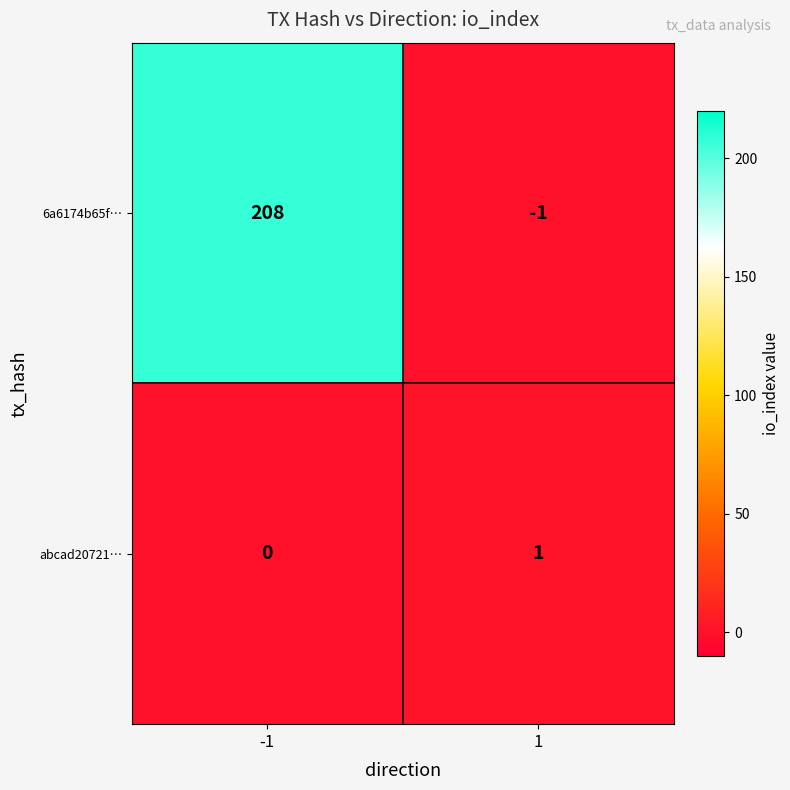

Rank the categories by abcad20721… value from lowest to highest.

-1, 1